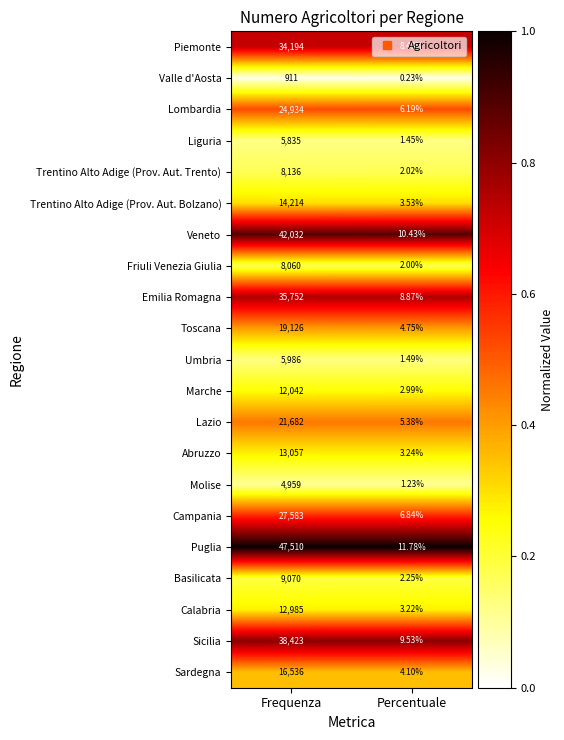

Which series has the largest total across all categories?

Puglia